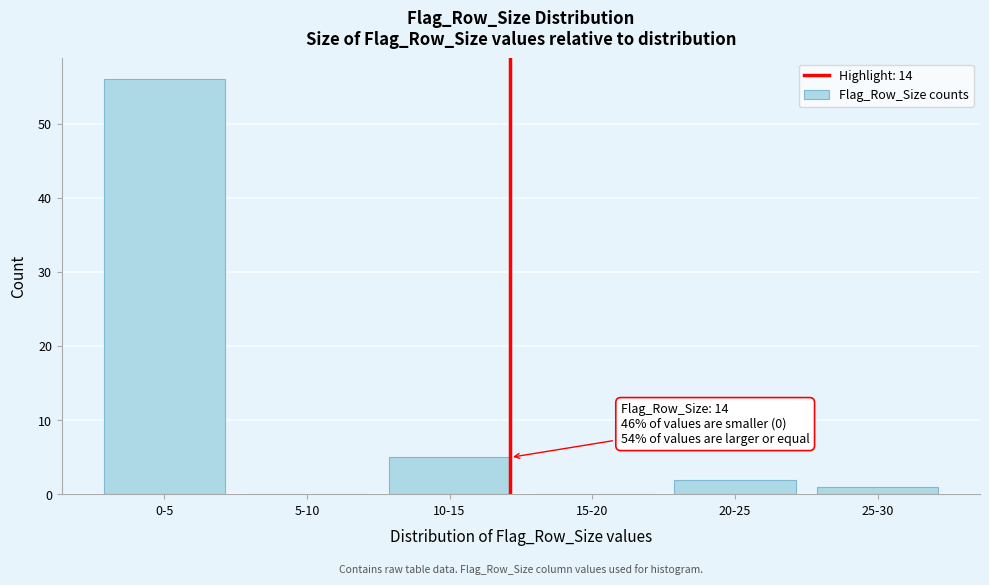

Reading left to right, what are all the values shown in this chart?

0-5=56	5-10=0	10-15=5	15-20=0	20-25=2	25-30=1